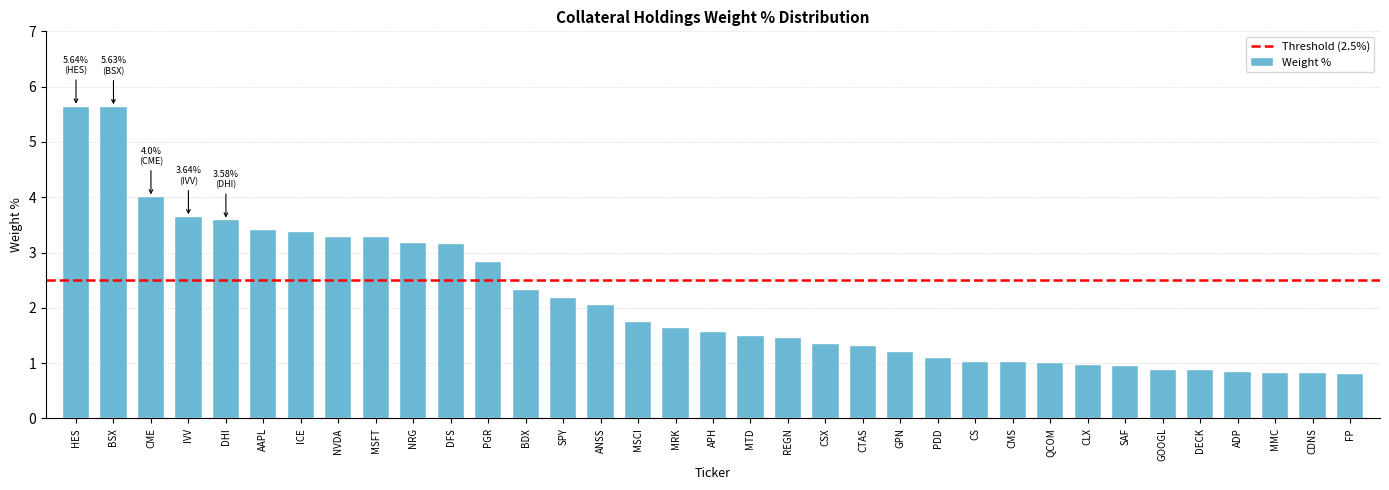

What is the difference between the second highest and second lowest values?

4.8